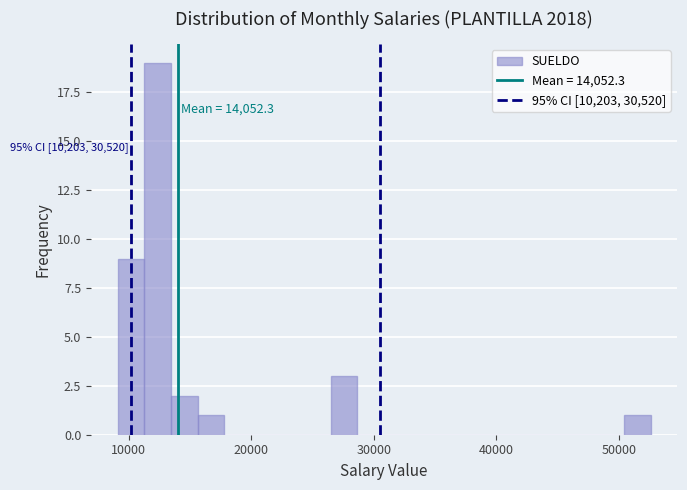

Read against the x-axis, roughly where is the centre of the tallest bar?

12000